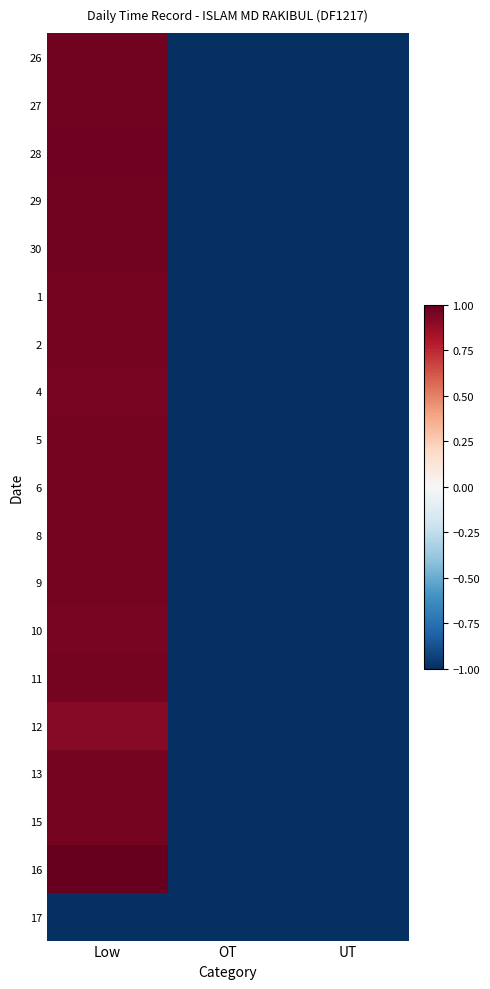

Reading left to right, list all the values displayed in this chart.

26: Low=1.0	OT=-1.0	UT=-1.0
27: Low=1.0	OT=-1.0	UT=-1.0
28: Low=1.0	OT=-1.0	UT=-1.0
29: Low=1.0	OT=-1.0	UT=-1.0
30: Low=1.0	OT=-1.0	UT=-1.0
1: Low=1.0	OT=-1.0	UT=-1.0
2: Low=1.0	OT=-1.0	UT=-1.0
4: Low=1.0	OT=-1.0	UT=-1.0
5: Low=1.0	OT=-1.0	UT=-1.0
6: Low=1.0	OT=-1.0	UT=-1.0
8: Low=1.0	OT=-1.0	UT=-1.0
9: Low=1.0	OT=-1.0	UT=-1.0
10: Low=0.9	OT=-1.0	UT=-1.0
11: Low=1.0	OT=-1.0	UT=-1.0
12: Low=0.9	OT=-1.0	UT=-1.0
13: Low=1.0	OT=-1.0	UT=-1.0
15: Low=1.0	OT=-1.0	UT=-1.0
16: Low=1.0	OT=-1.0	UT=-1.0
17: Low=-1.0	OT=-1.0	UT=-1.0